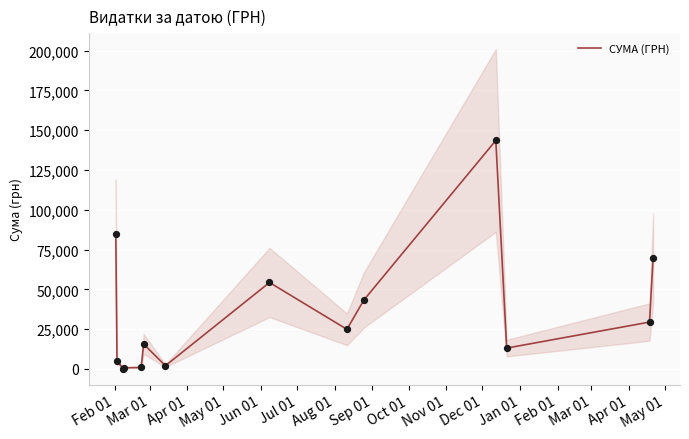

Approximately how many times larger is the value at Jun 01 compared to May 01?

1.3